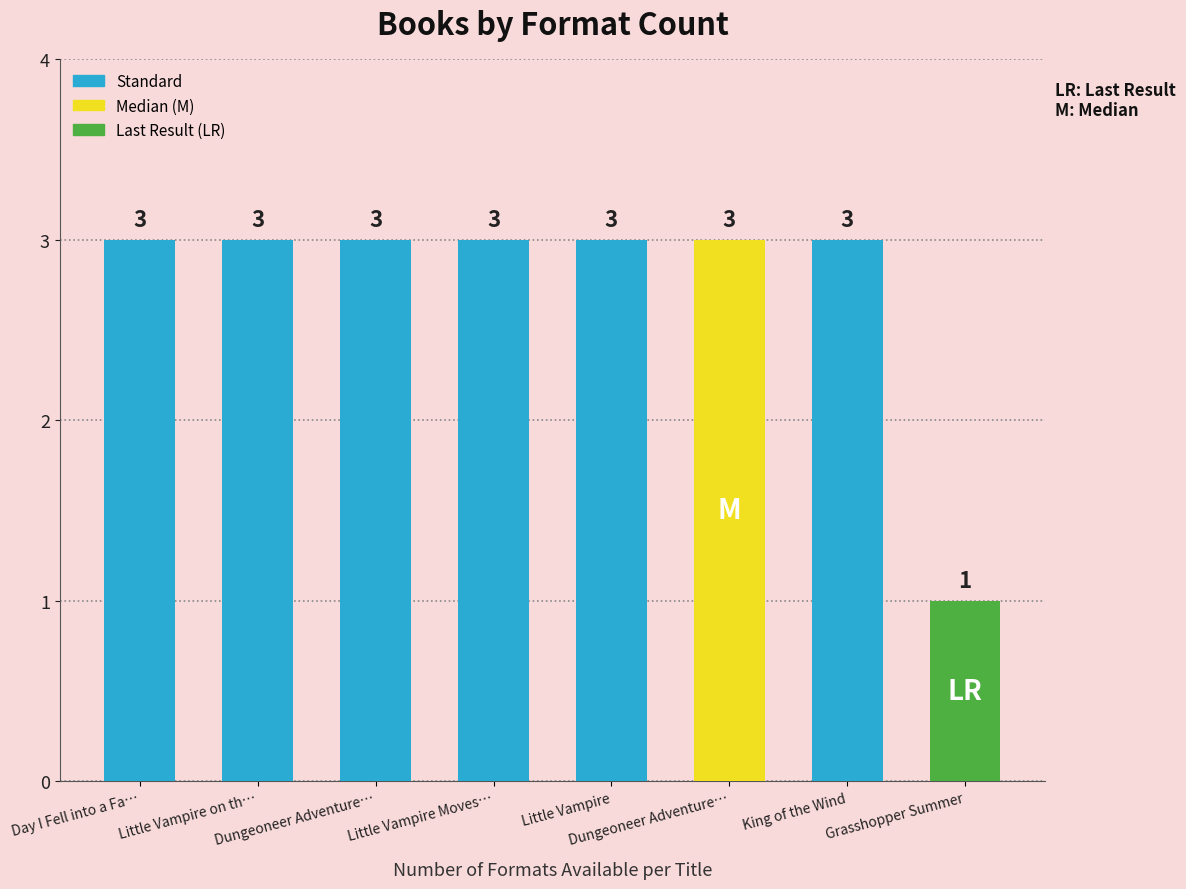

What is the change in value from Little Vampire on the Farm to Grasshopper Summer?

-2